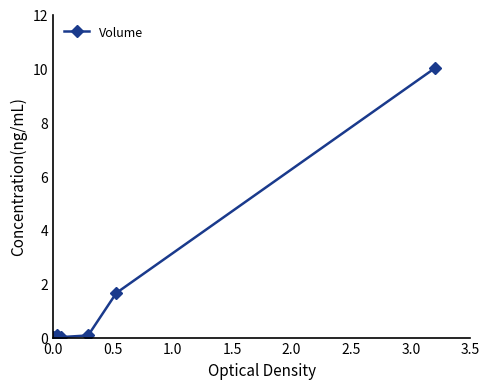

What is the difference between the maximum and minimum values?

10.0